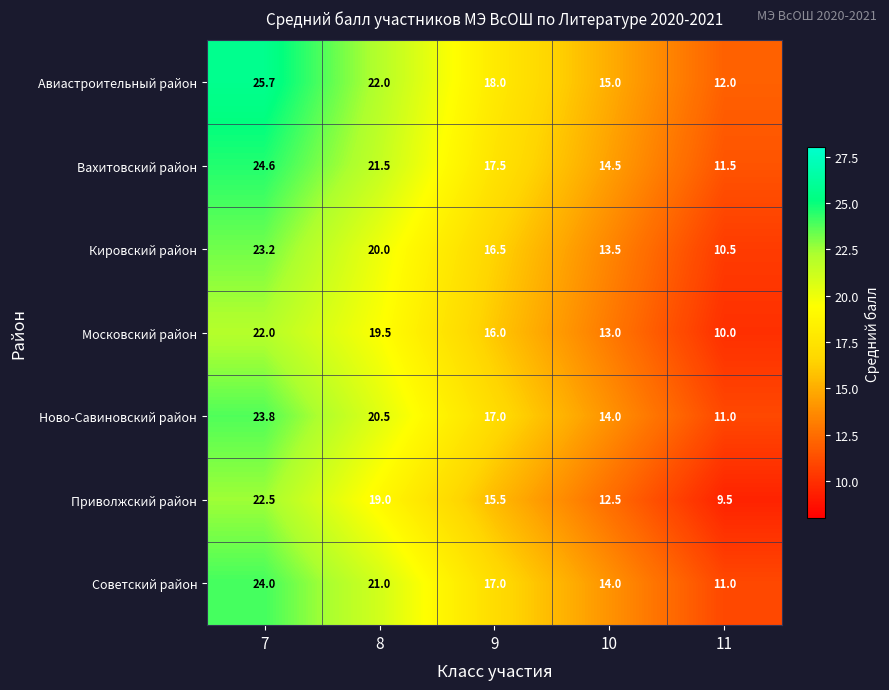

Which series has the largest range (max minus min)?

Авиастроительный район